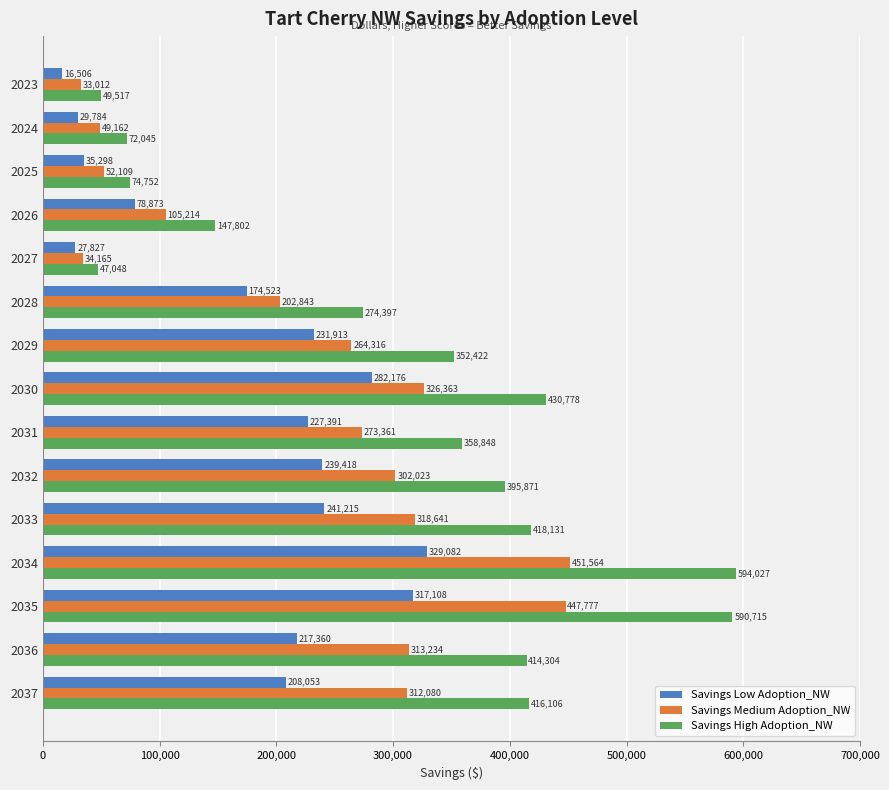

What is the average value of the Savings High Adoption_NW series?

309117.5